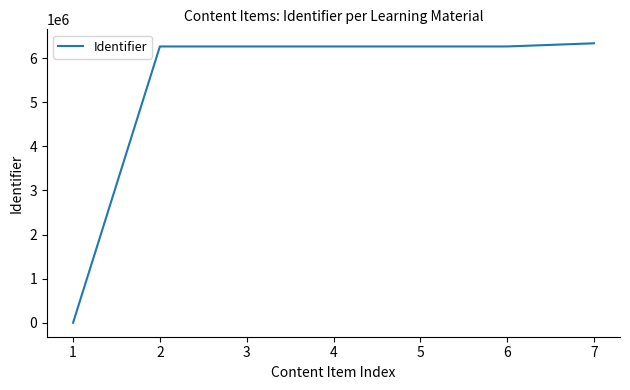

How many lines are shown in the chart?

1